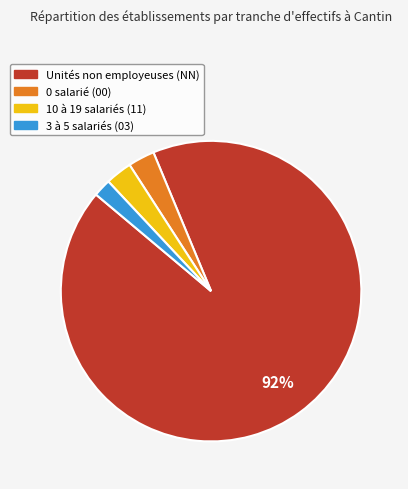

To the nearest percent, what is the average slice percentage?

25%